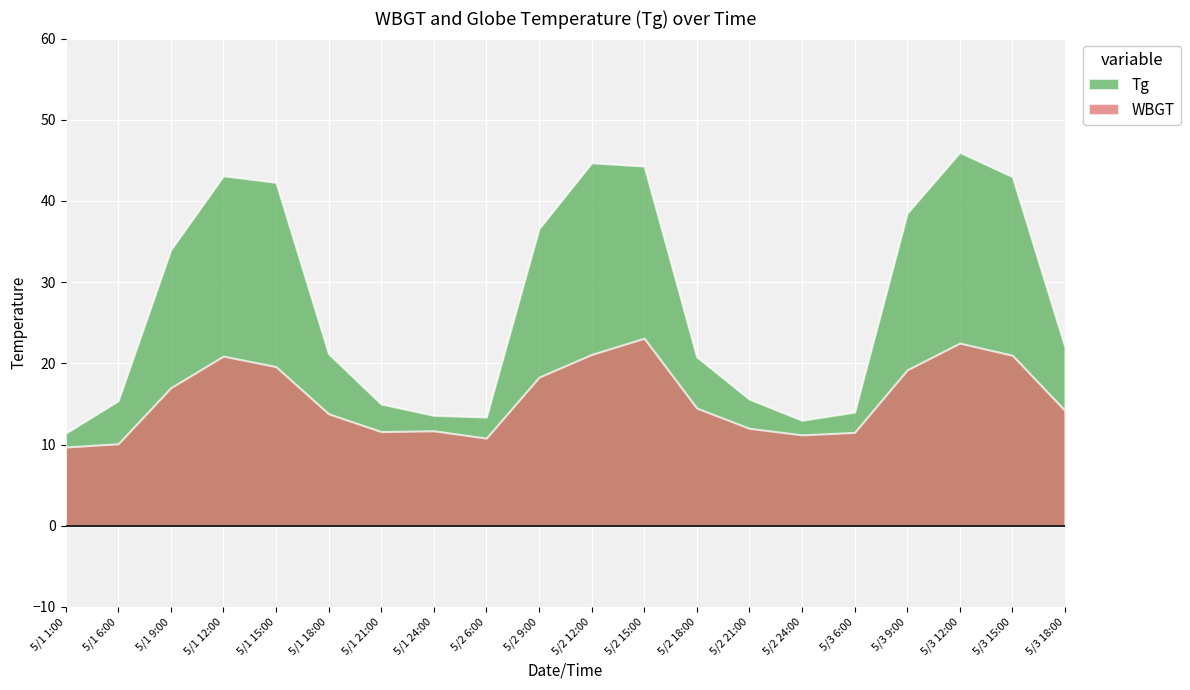

Which series has the largest total across all categories?

Tg